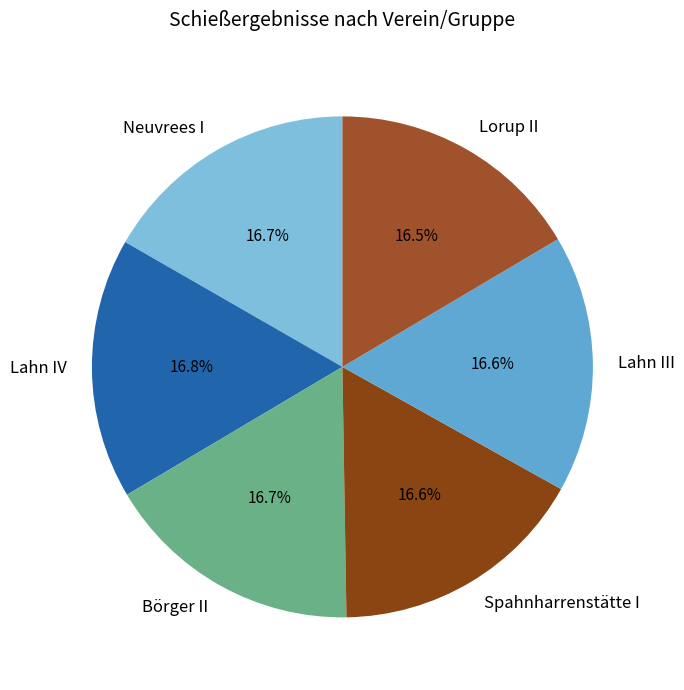

What is the ratio of the value at Neuvrees I to the value at Lahn III?

1.0